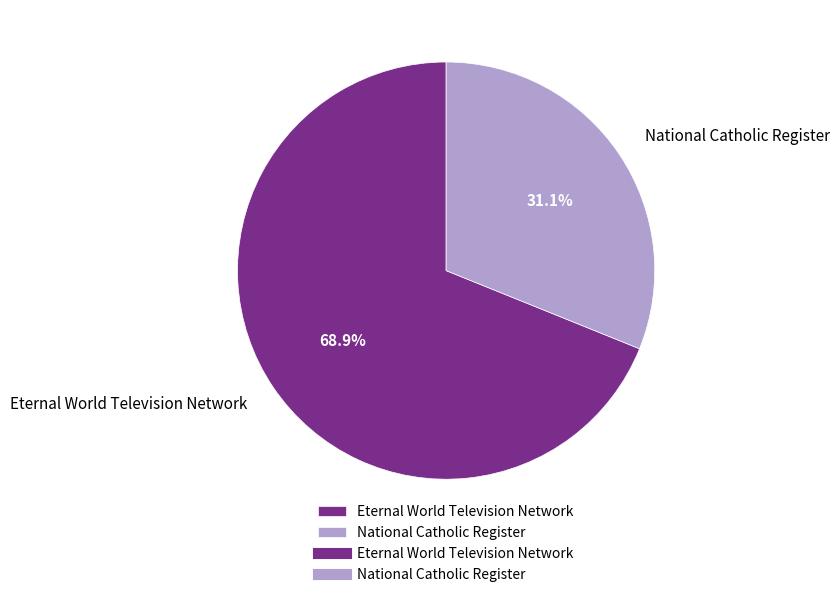

To the nearest percent, what is the average slice percentage?

50%